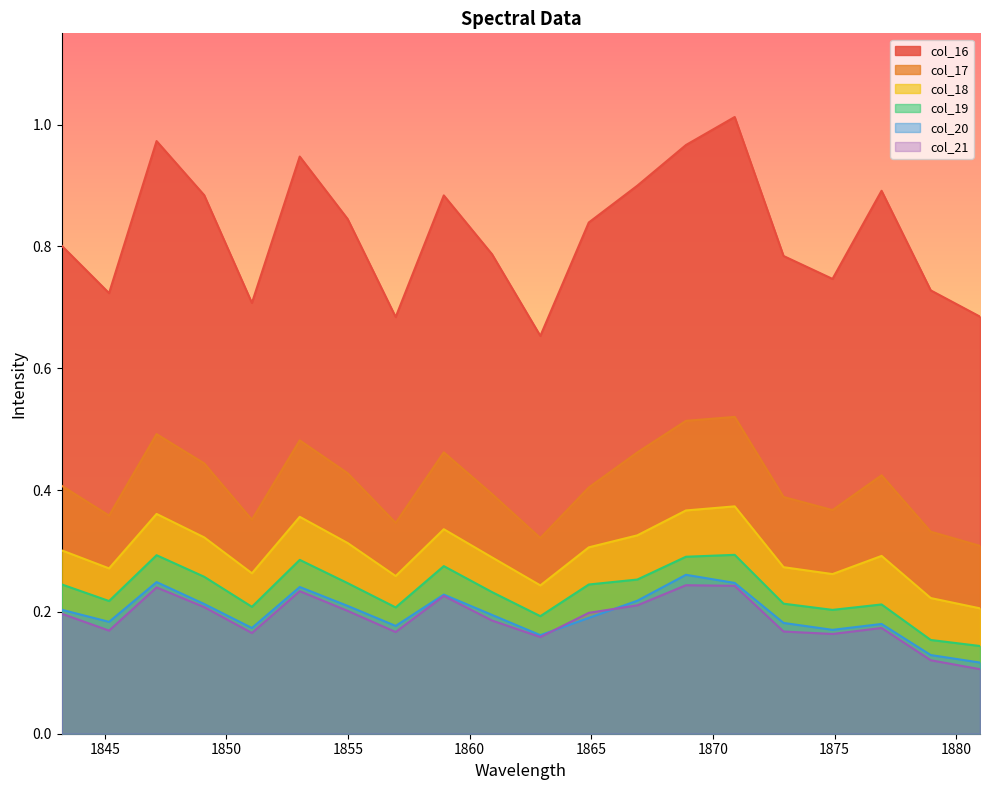

What is the value of the col_21 point at the 2nd from the left?

0.2